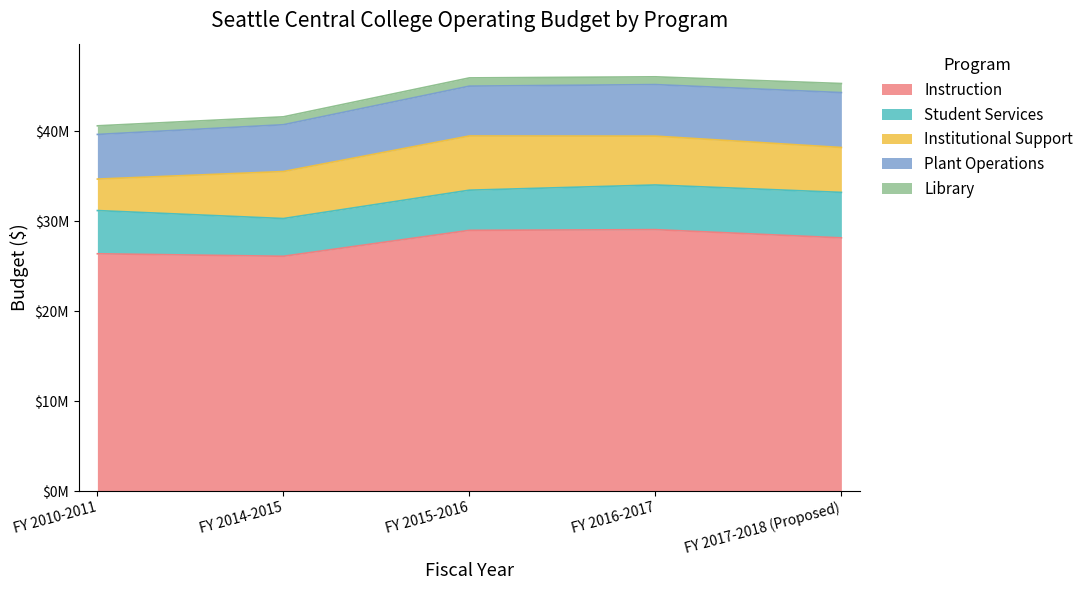

The Plant Operations series shows 1475177 at FY 2014-2015. True or false?

False